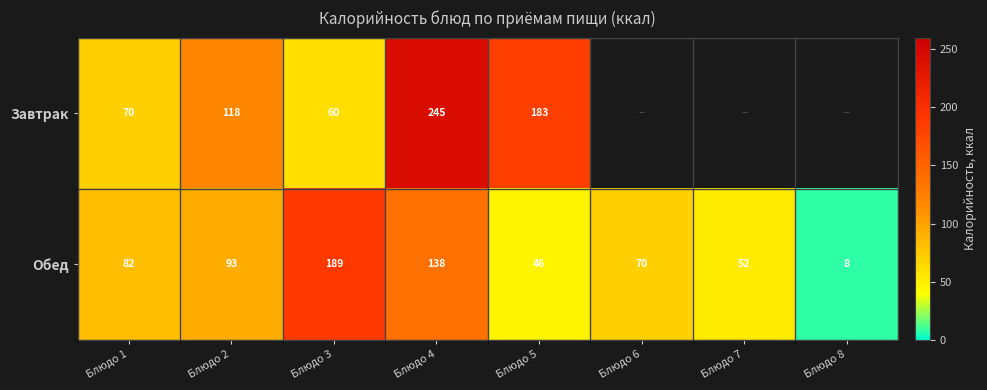

What is the maximum value shown in the chart?

244.6